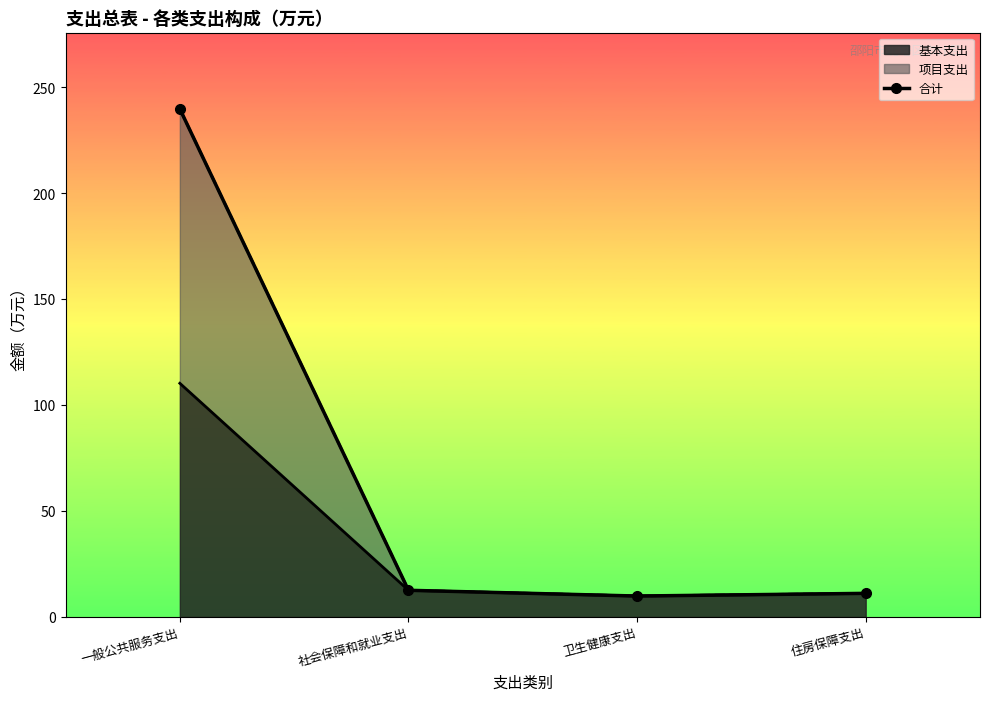

What is the sum of the values at 住房保障支出 and 社会保障和就业支出?

23.8